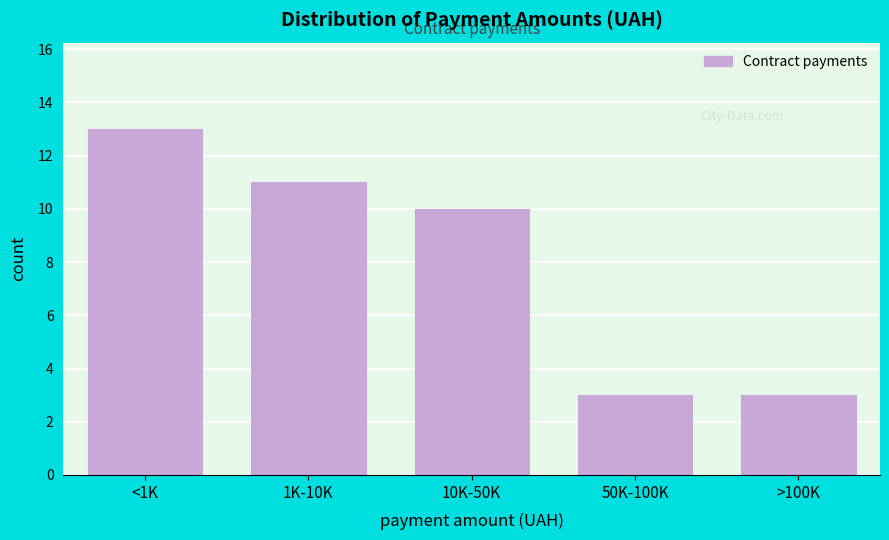

Reading left to right, list all the values displayed in this chart.

13	11	10	3	3